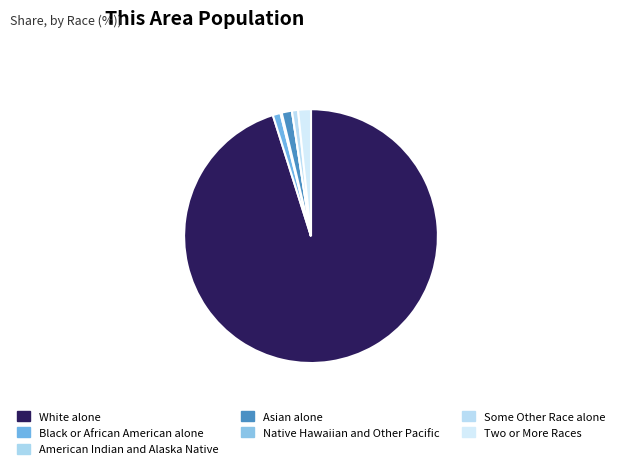

What percentage is NOT represented by American Indian and Alaska Native?

99.8%